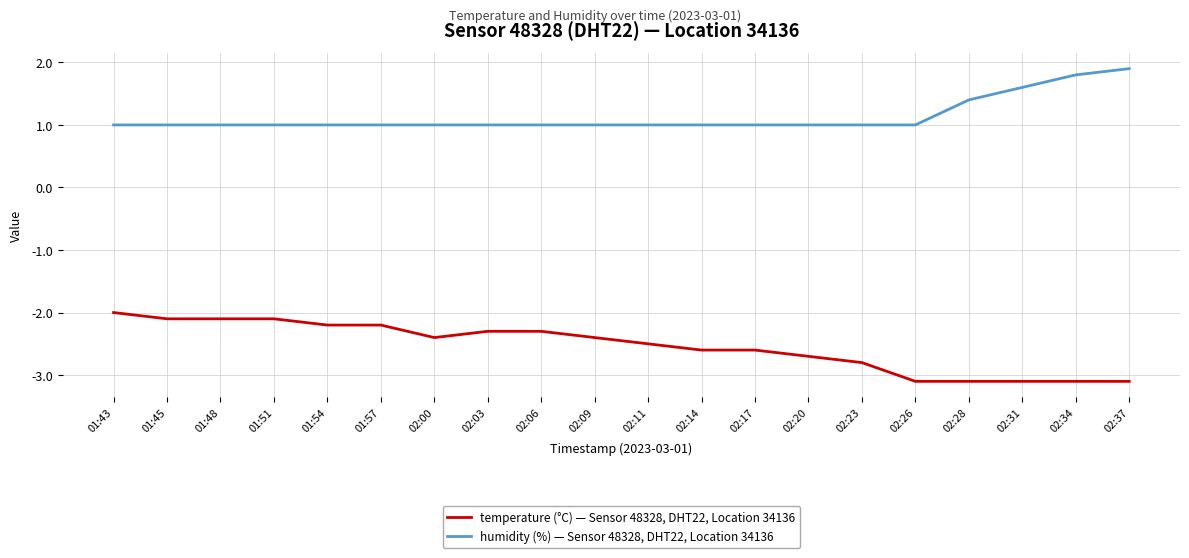

What are all the series names shown in the legend?

temperature (°C) — Sensor 48328, DHT22, Location 34136, humidity (%) — Sensor 48328, DHT22, Location 34136